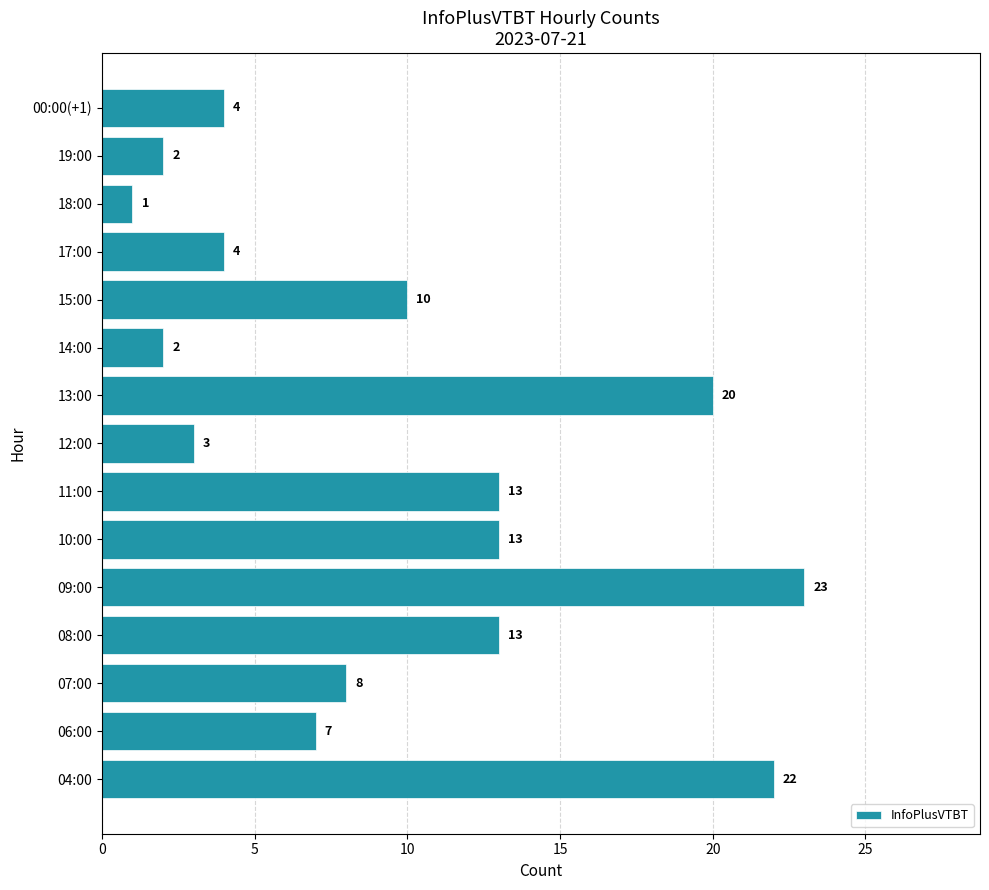

What is the sum of all values?

145